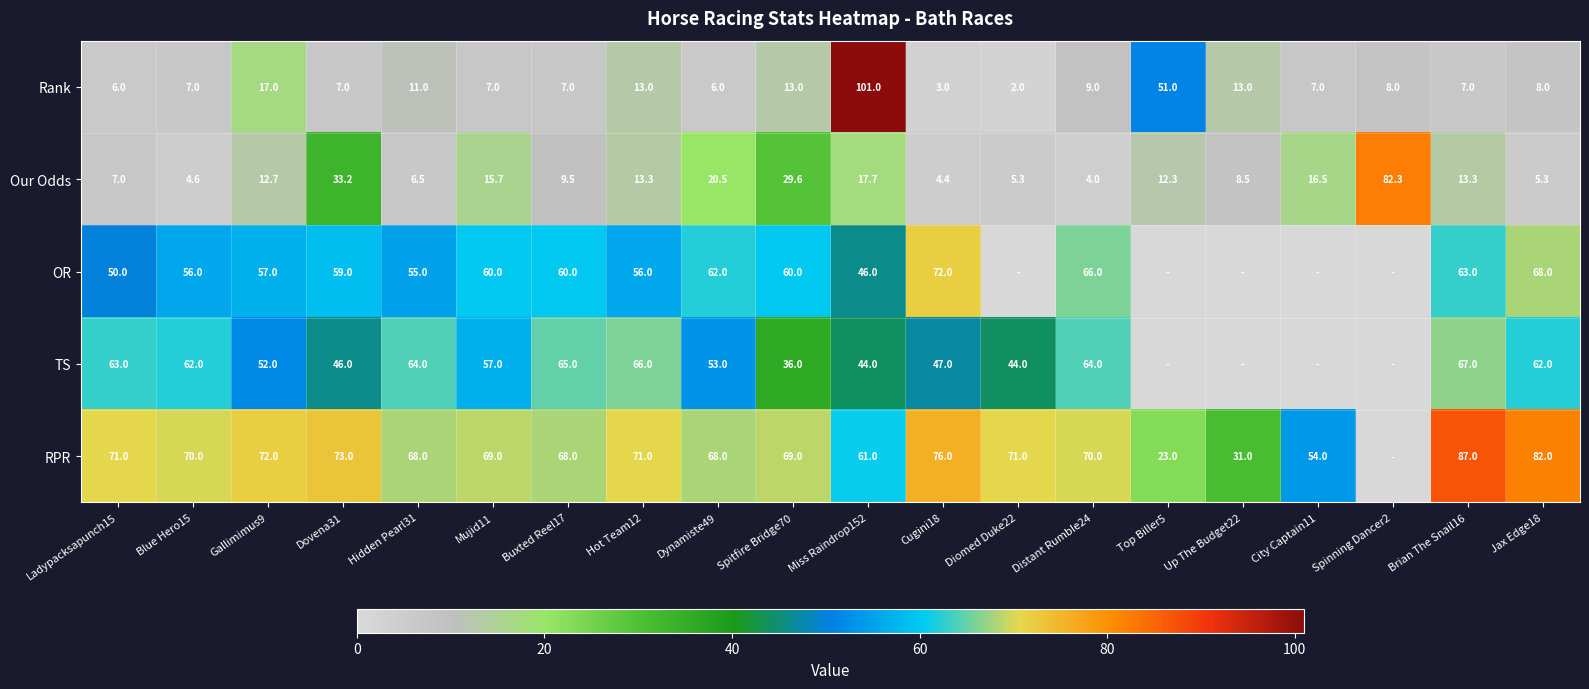

At Distant Rumble24, list the series in order from largest to smallest.

RPR, OR, TS, Rank, Our Odds